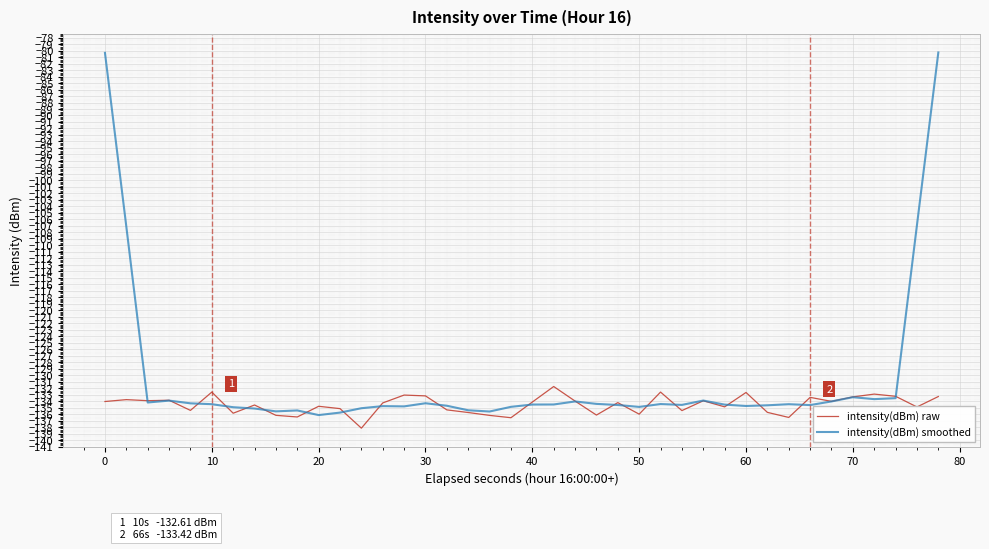

Which series has the largest range (max minus min)?

intensity(dBm) smoothed